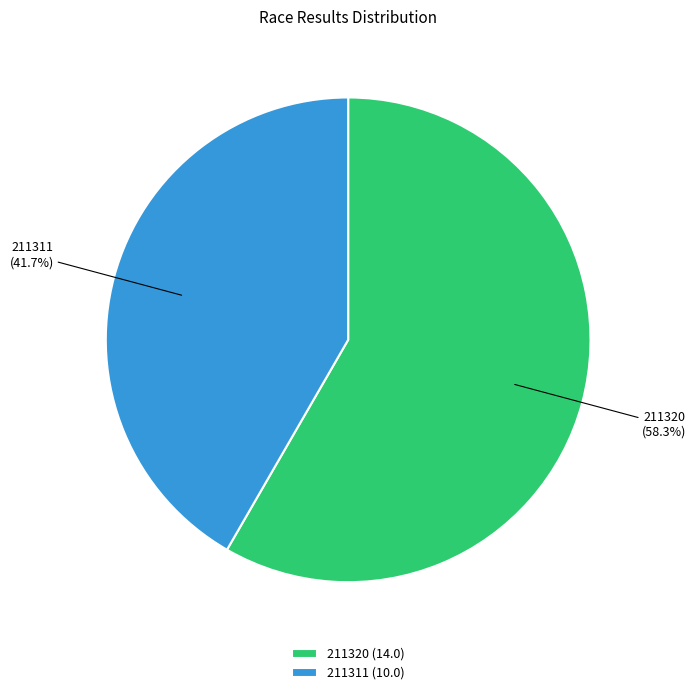

Is there any slice that represents more than half of the pie?

Yes